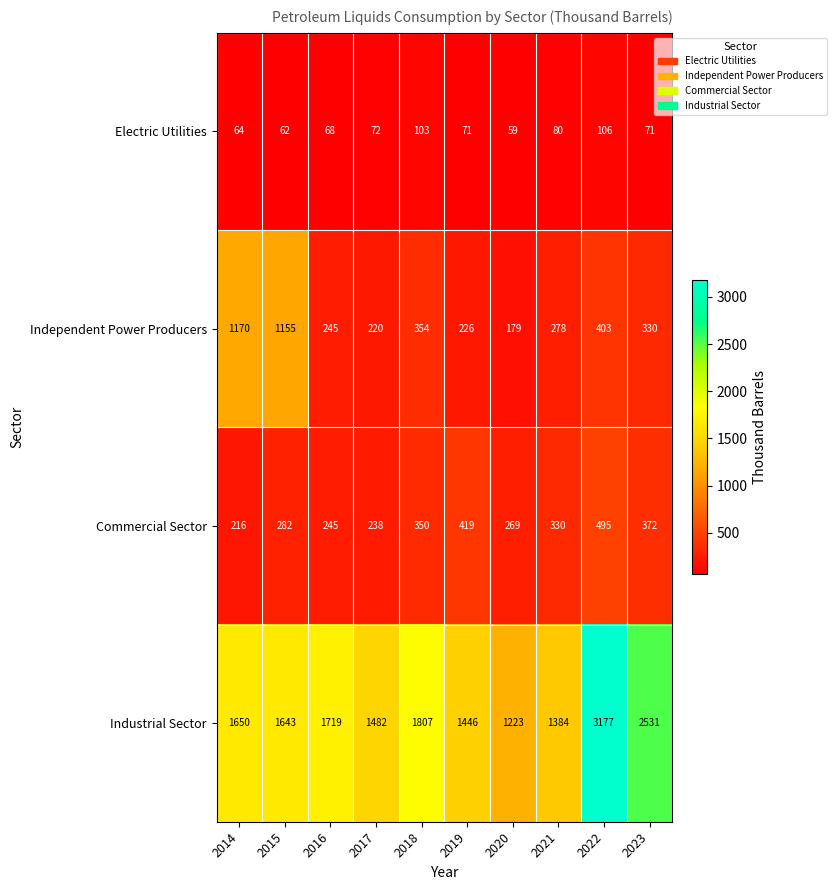

What is the maximum value for Electric Utilities?

106